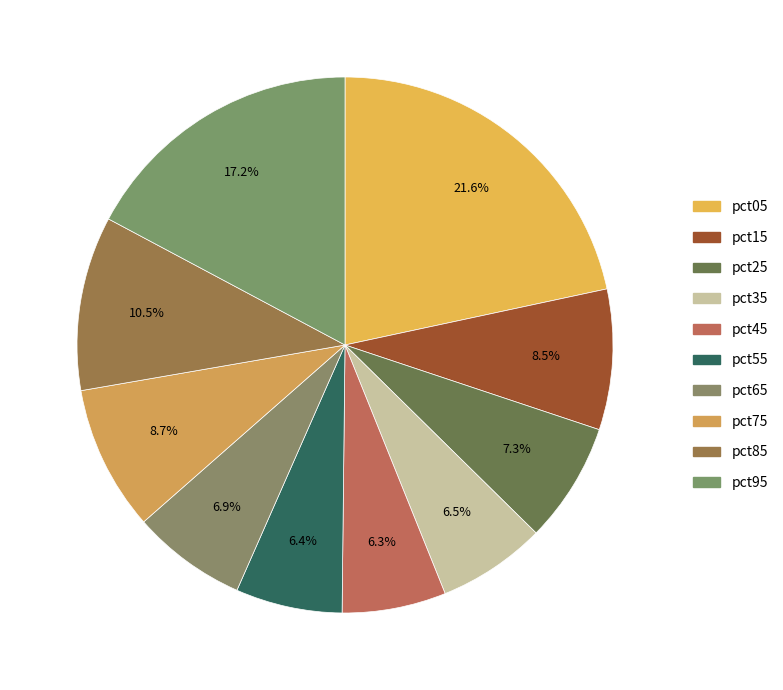

To the nearest percent, what portion does pct15 represent?

8%